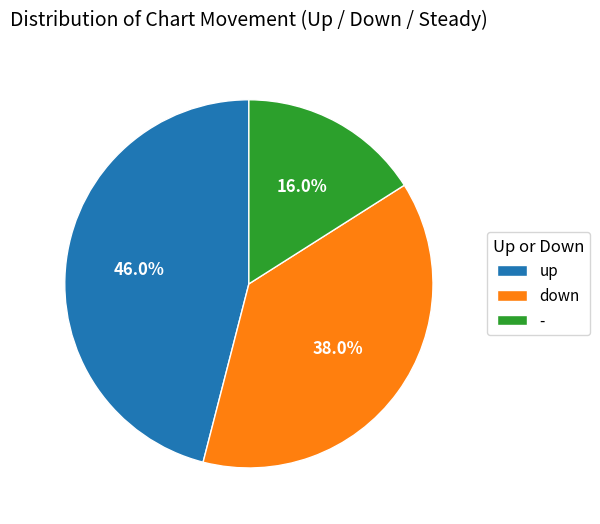

Is it true that down is 31% of the pie?

False